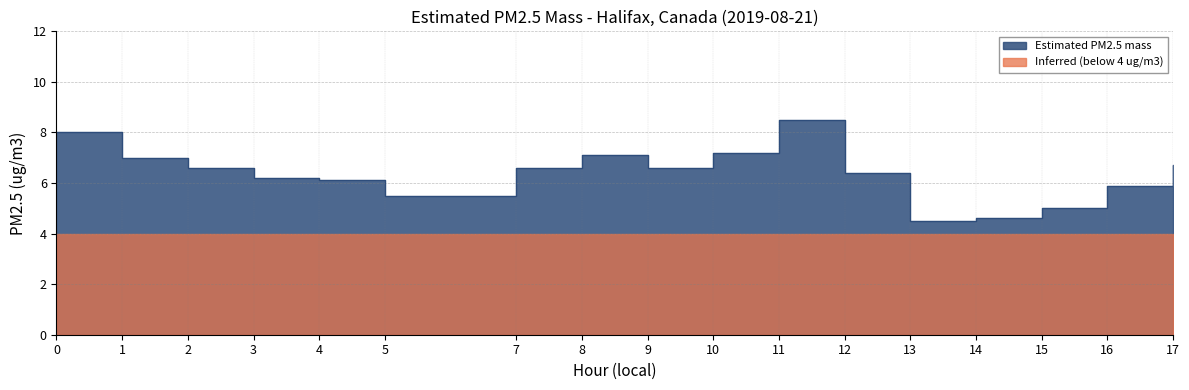

Reading left to right, transcribe all the data shown in this chart.

8.0	7.0	6.6	6.2	6.1	5.5	6.6	7.1	6.6	7.2	8.5	6.4	4.5	4.6	5.0	5.9	6.7